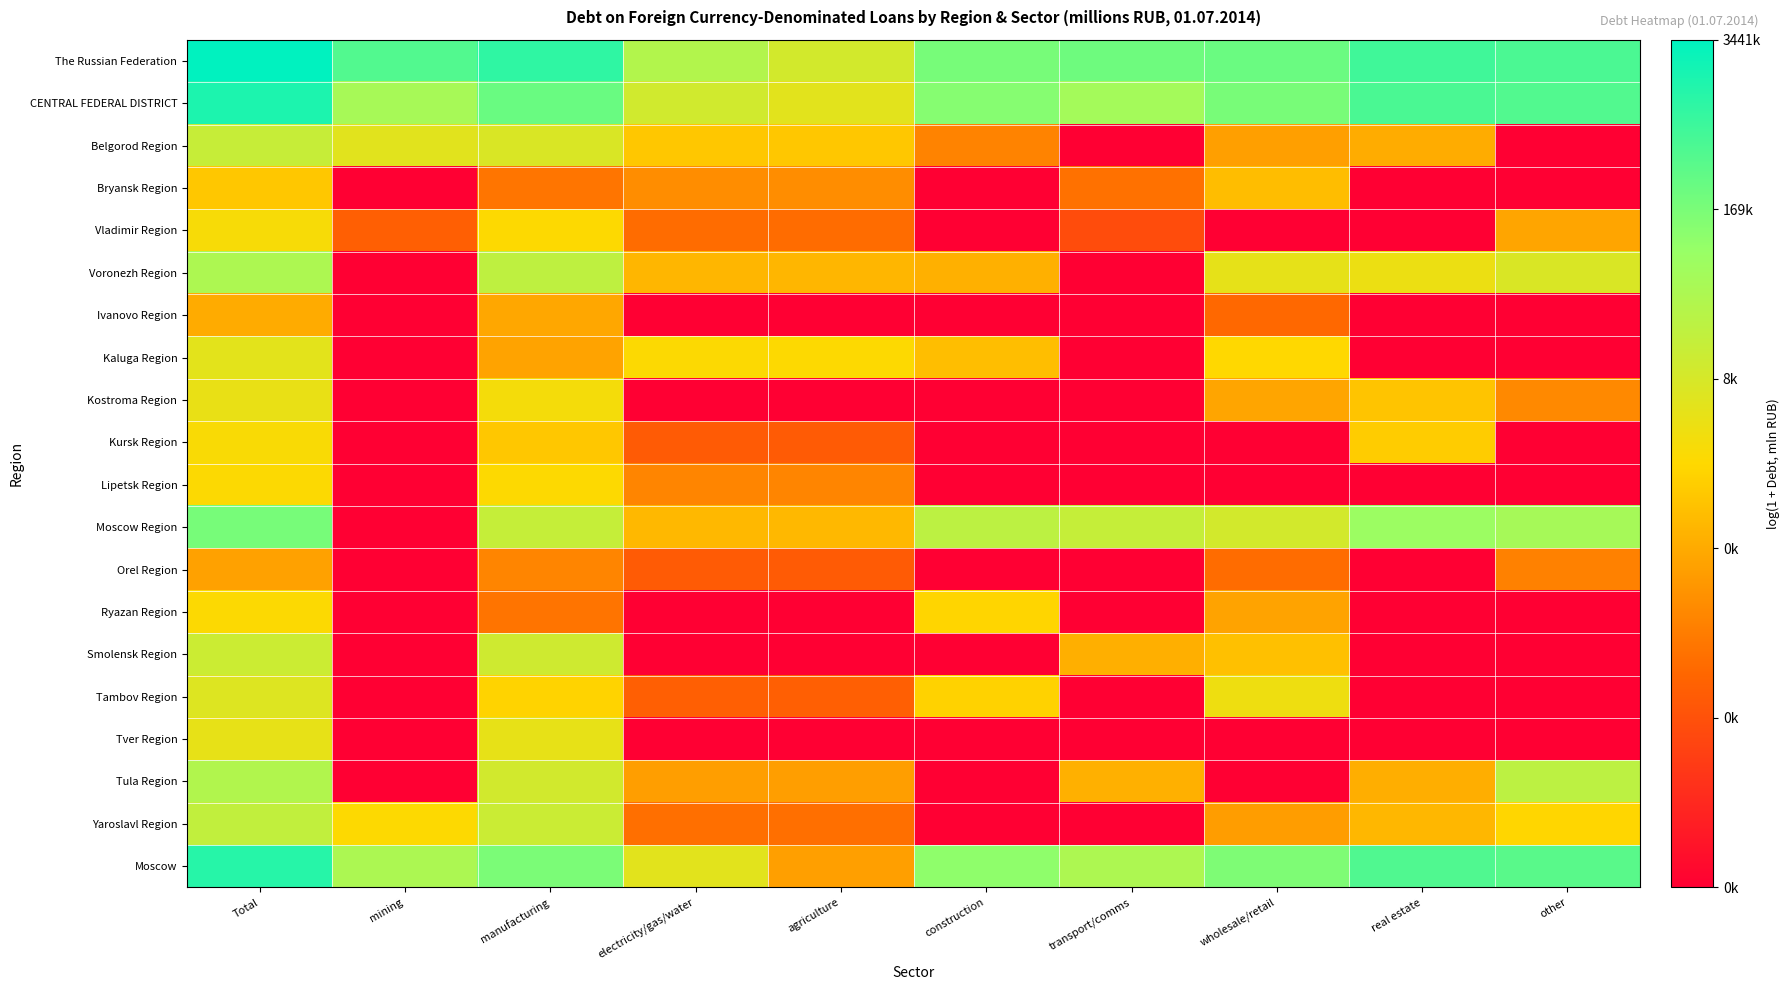

What is the maximum value shown in the chart?

15.1